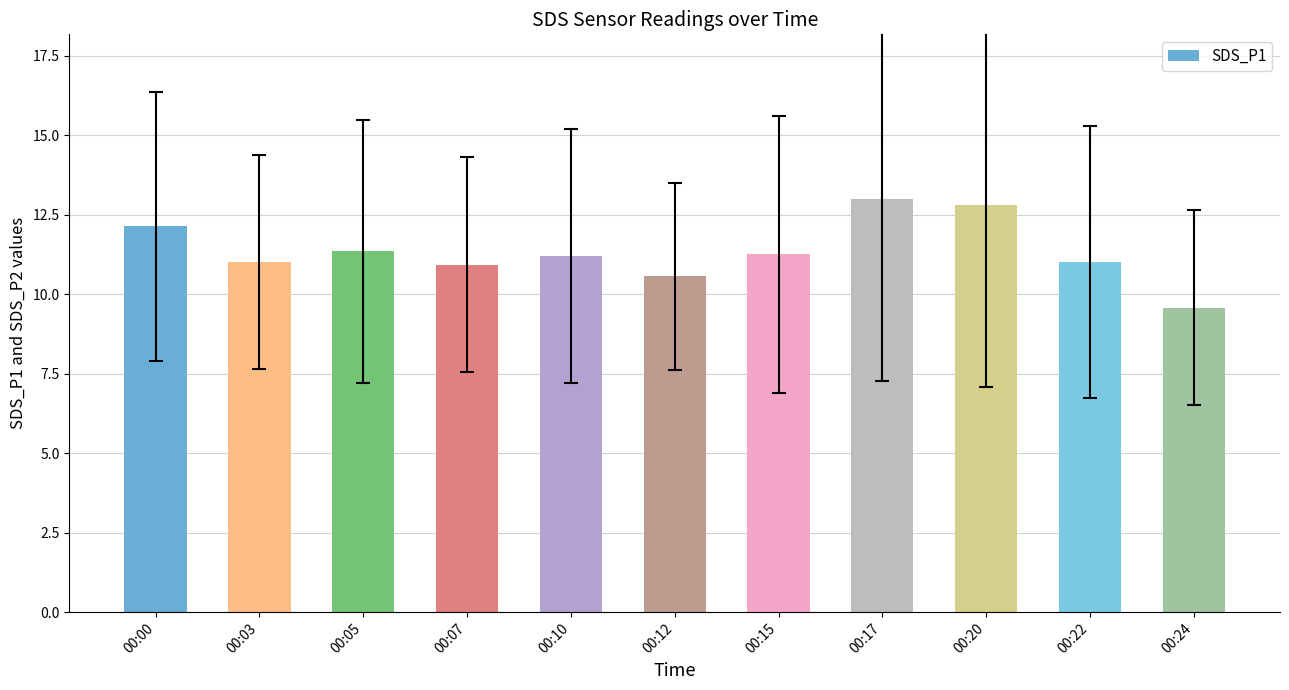

How many series are shown in this chart?

1